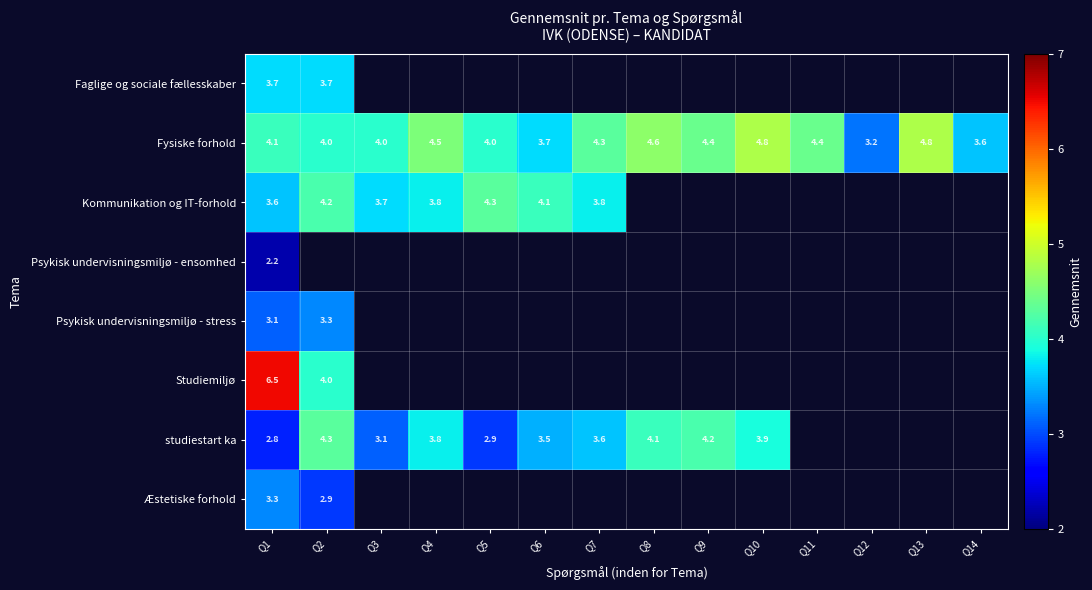

The value of Fysiske forhold at Q2 is 4.0. True or false?

True